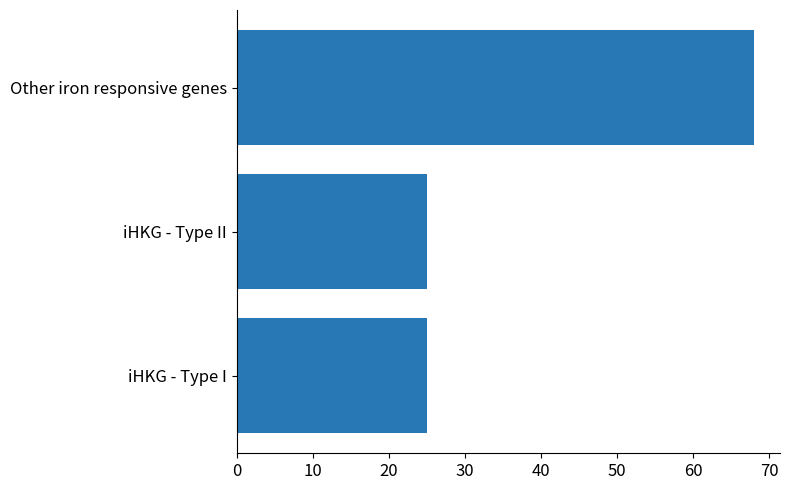

What is the smallest value displayed?

25